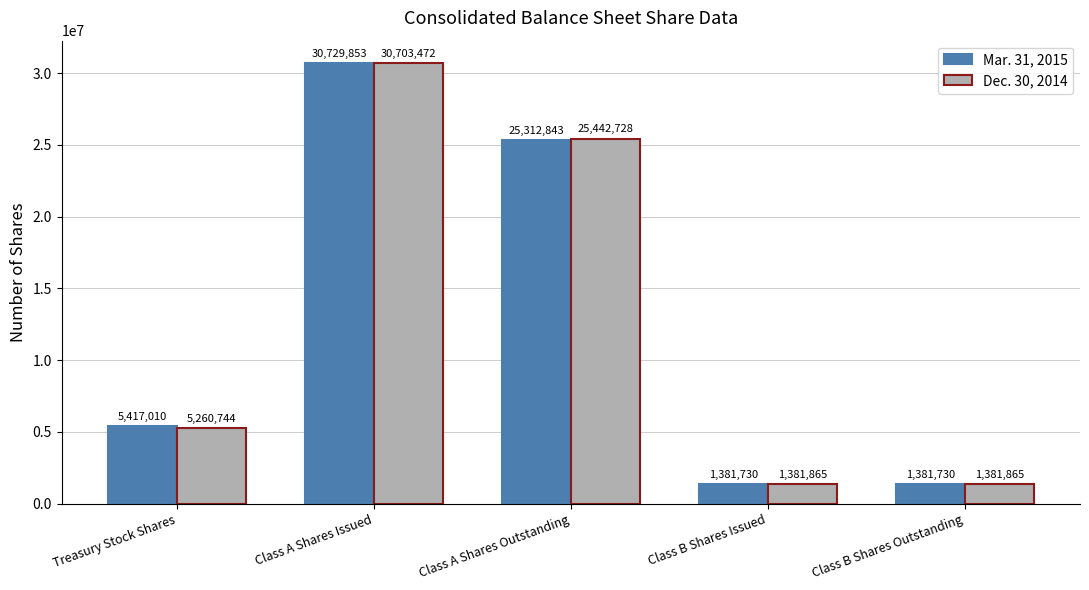

How many data points in Mar. 31, 2015 are less than 5417010?

2